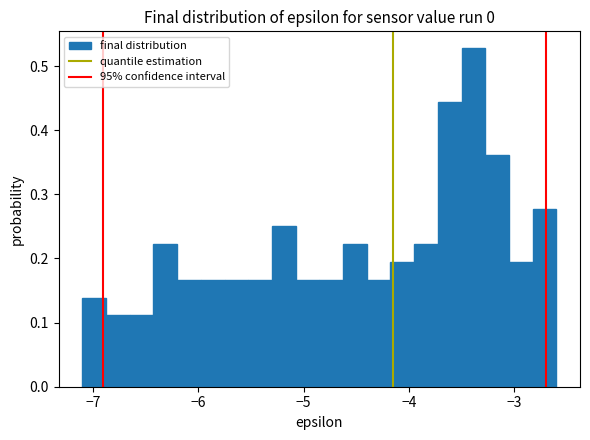

Around what value on the x-axis is the tallest bar? Give the approximate position of its centre, as read against the axis.

-3.4